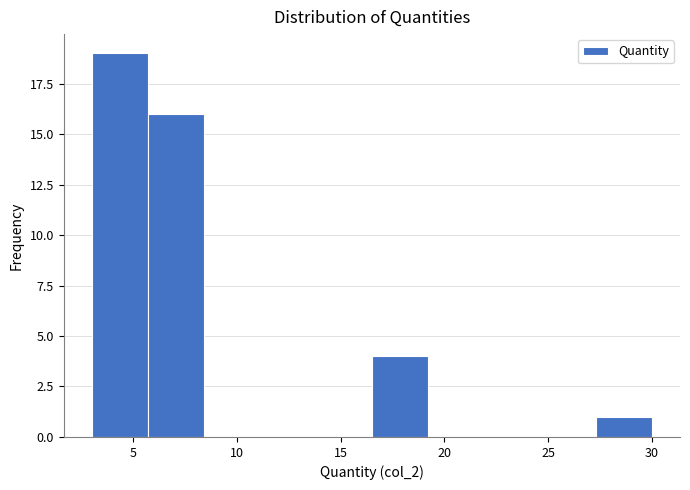

Reading left to right, list every bar in this chart as the range it spans on the x-axis followed by its height. Neither the bar edges nor the heights are printed on the chart, so give them approximately, as read against the axes.

3.0 to 5.7: 19
5.7 to 8.4: 16
8.4 to 11.1: 0
11.1 to 13.8: 0
13.8 to 16.5: 0
16.5 to 19.2: 4
19.2 to 21.9: 0
21.9 to 24.6: 0
24.6 to 27.3: 0
27.3 to 30.0: 1